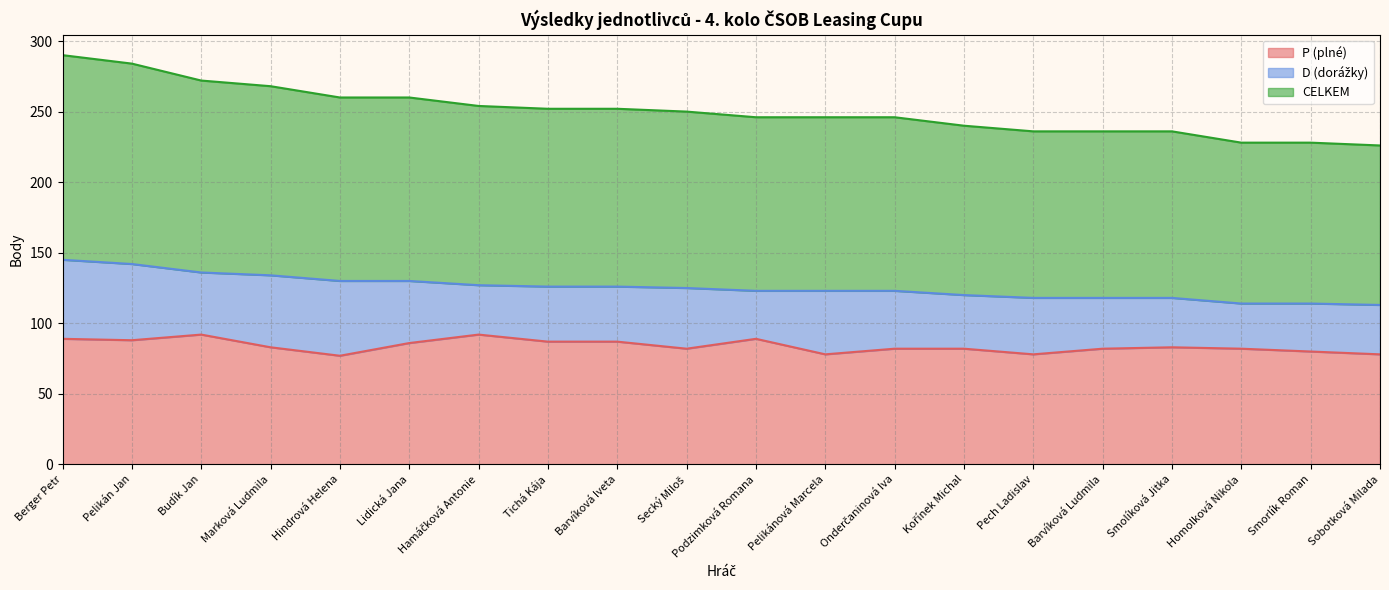

What is the maximum value for CELKEM?

145